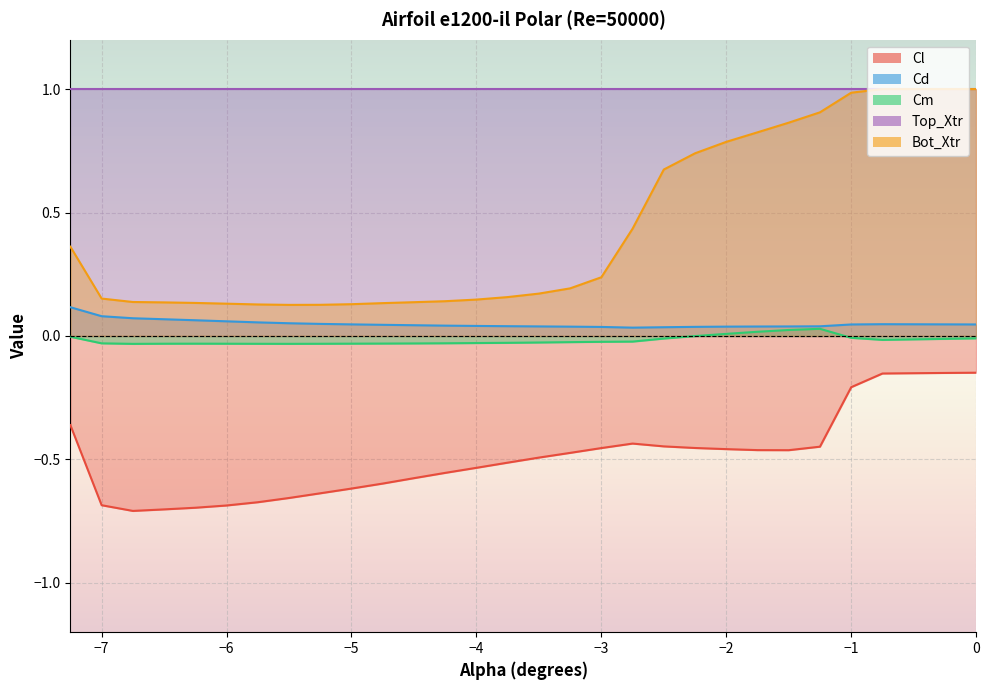

What is the average value of the Bot_Xtr series?

0.4